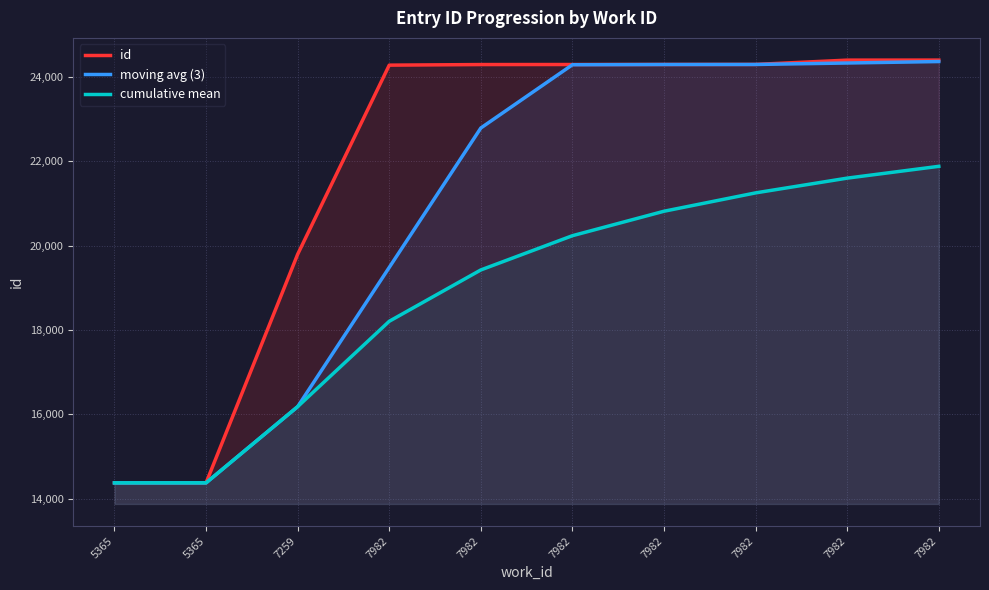

What is the value of the id point at the 7th from the left?

24276.0